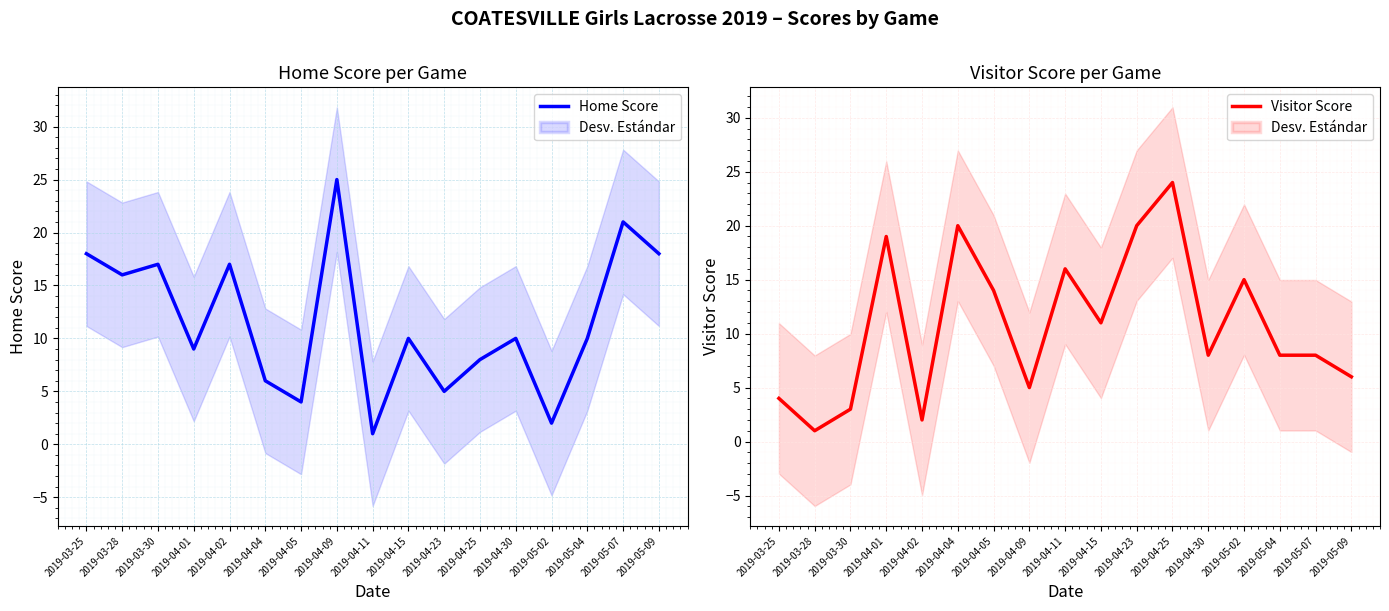

What is the minimum value for Home Score?

1